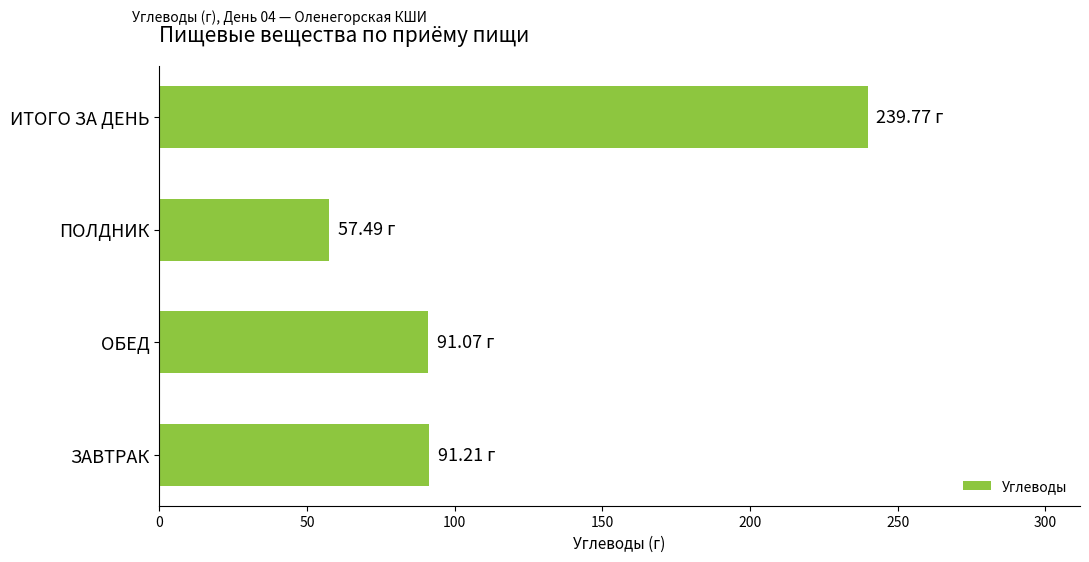

What is the difference between the second highest and minimum values?

33.7